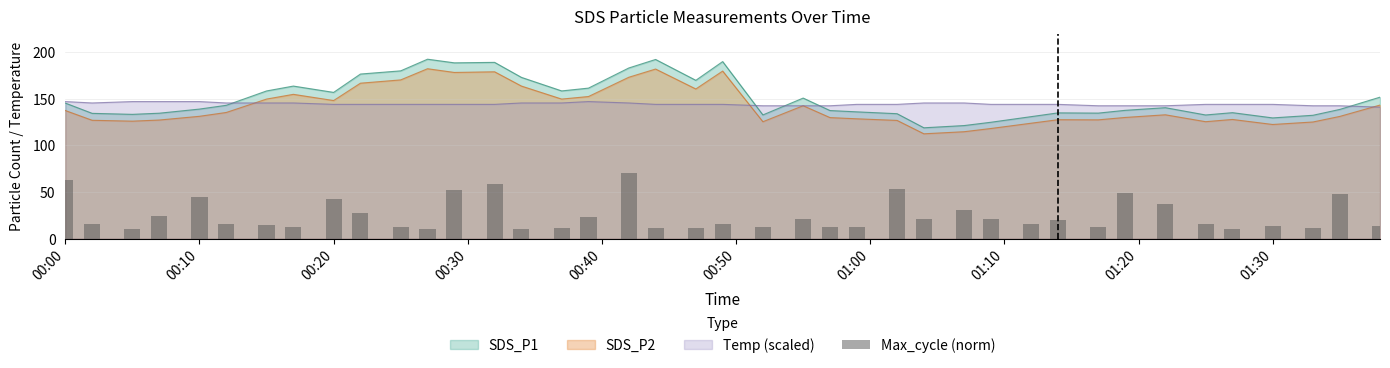

What is the minimum value for SDS_P1?

118.9